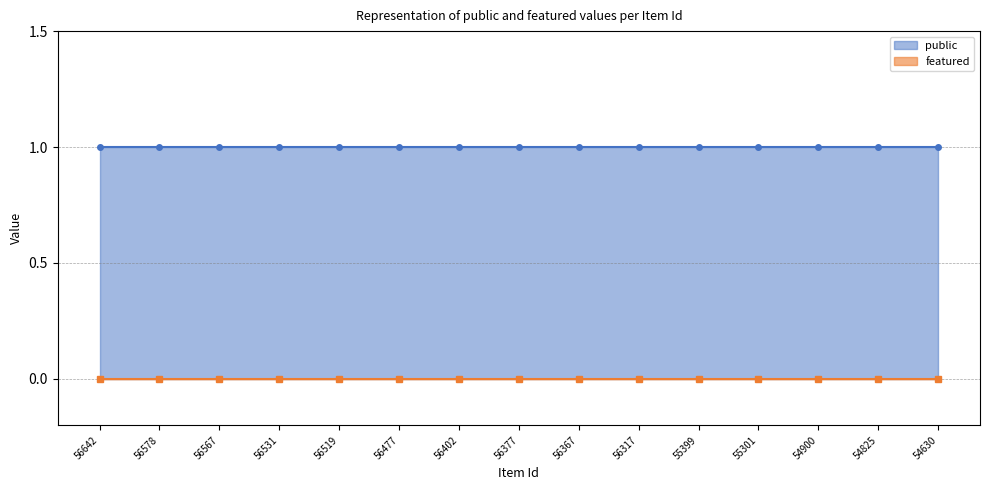

Which series changed the most between 56367 and 55399?

public